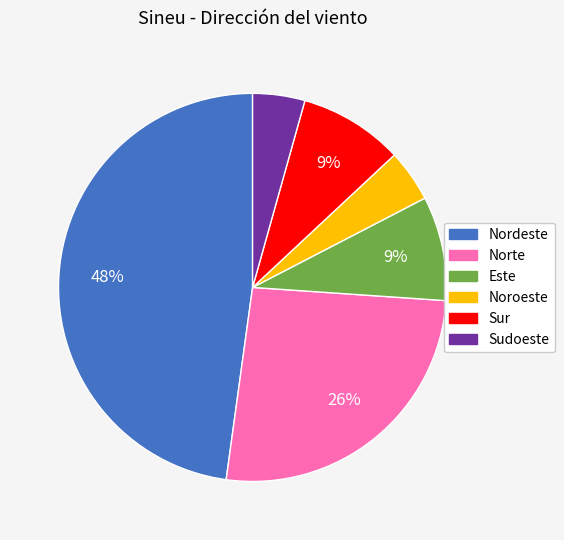

Is there any slice that represents more than half of the pie?

No